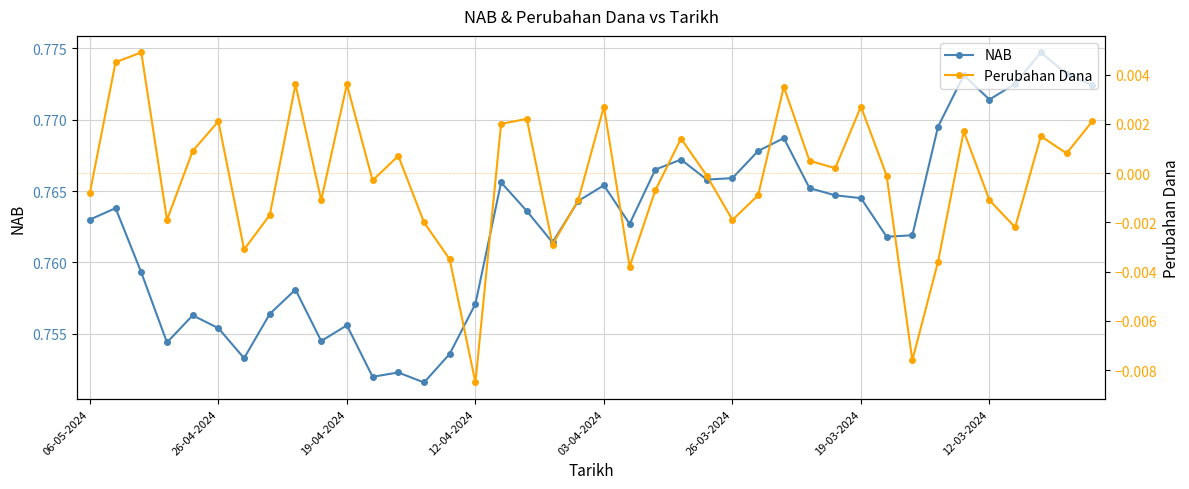

What are all the series names shown in the legend?

NAB, Perubahan Dana